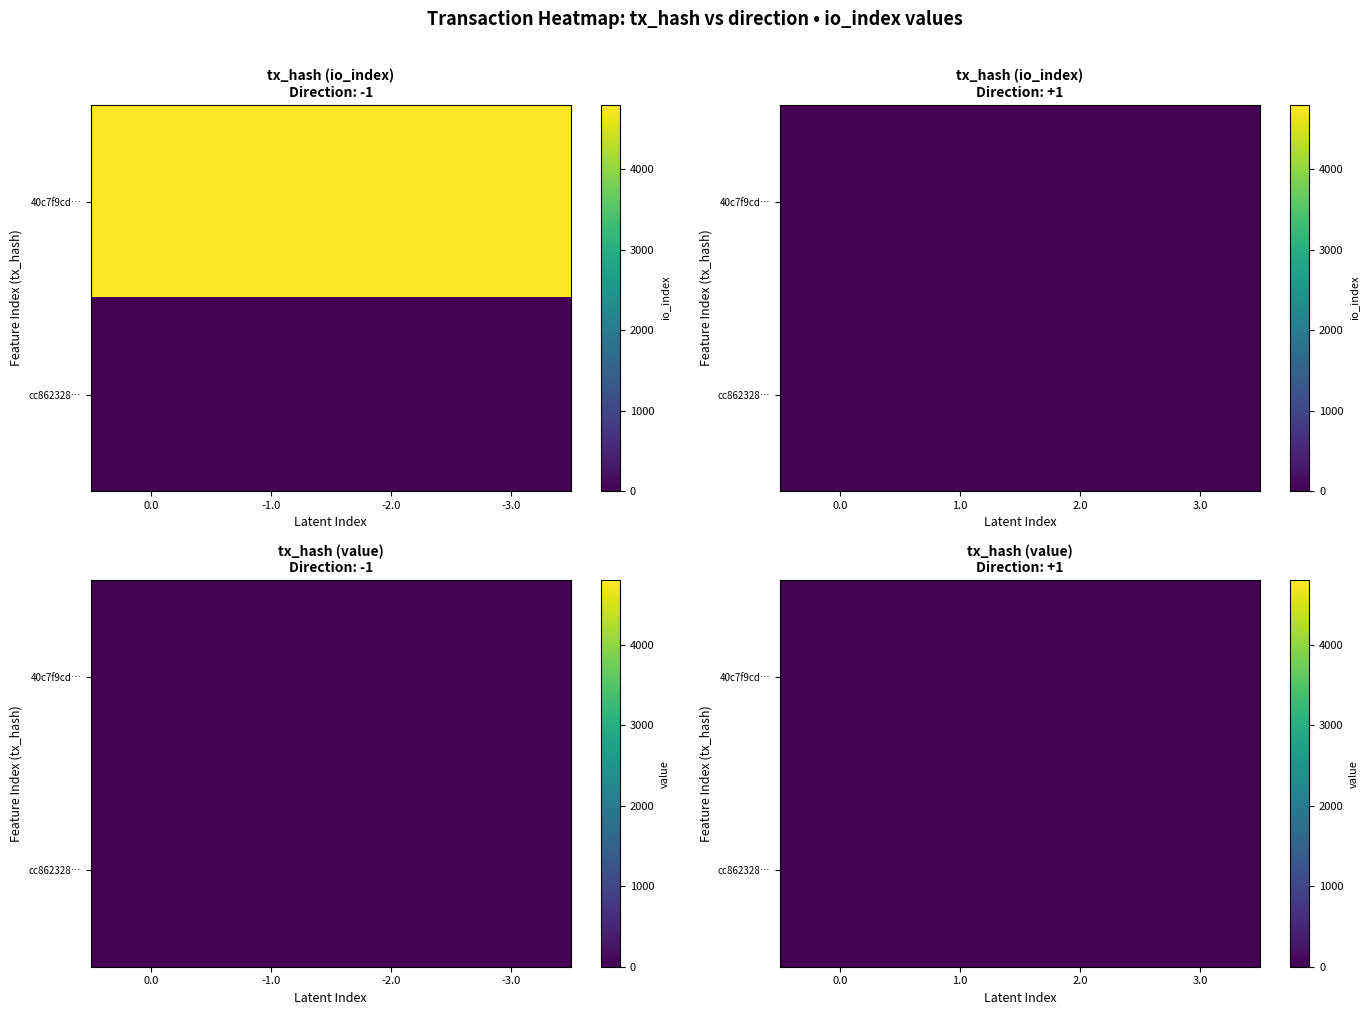

Between 1.0 and 2.0, which series saw the biggest shift?

40c7f9cd…